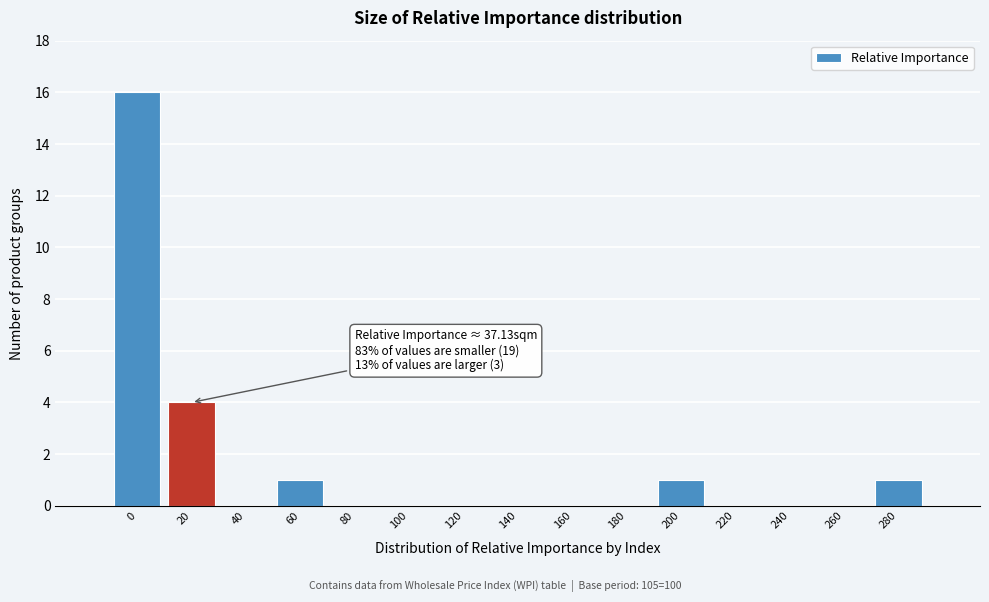

Reading right to left, list all the values displayed in this chart.

280=1	260=0	240=0	220=0	200=1	180=0	160=0	140=0	120=0	100=0	80=0	60=1	40=0	20=4	0=16